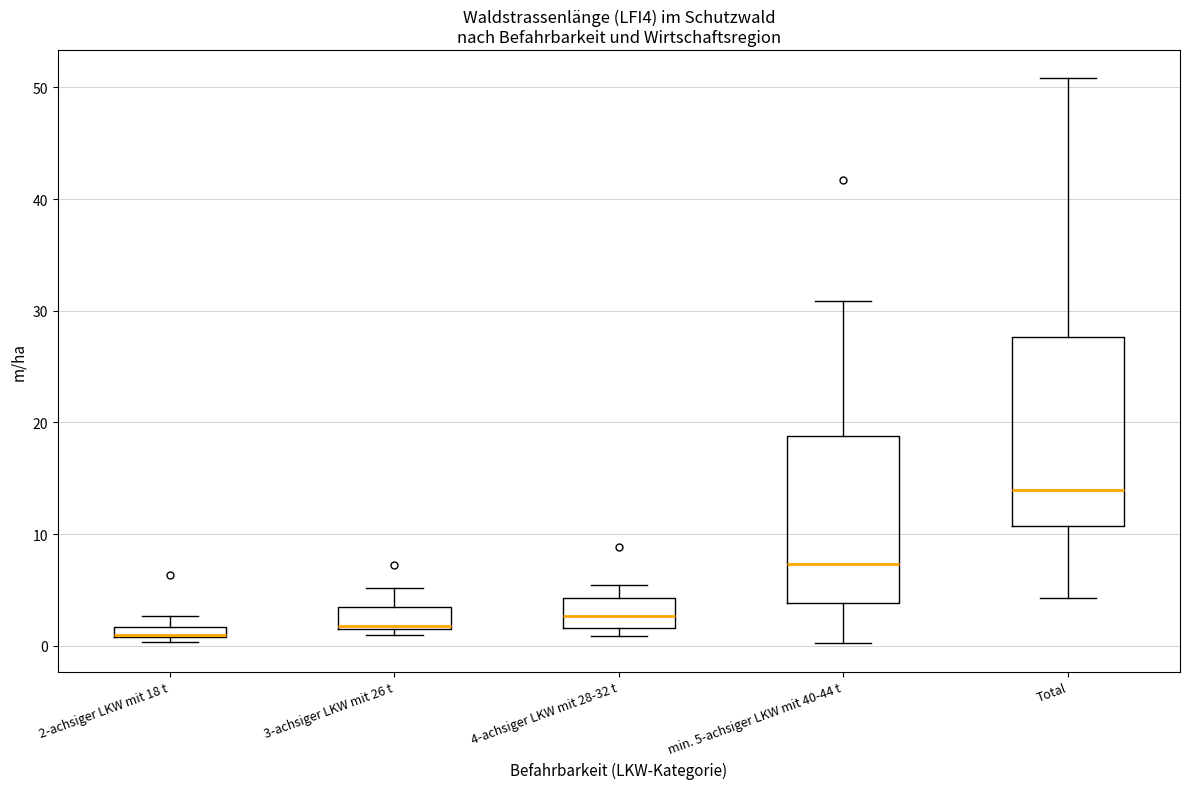

Which box has the highest median line?

Total